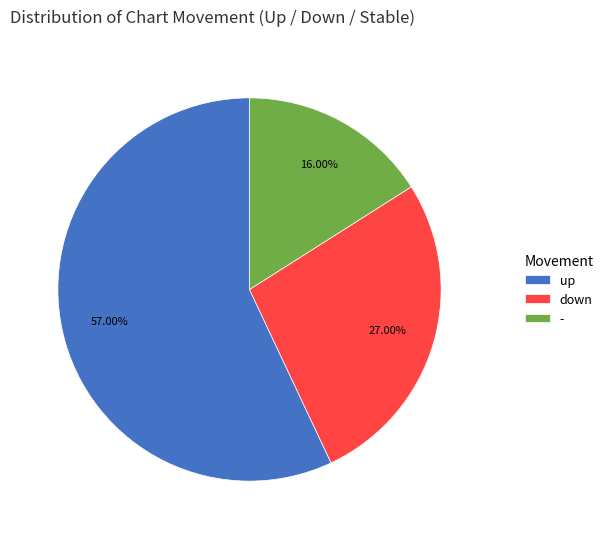

To the nearest percent, what portion does down represent?

27%